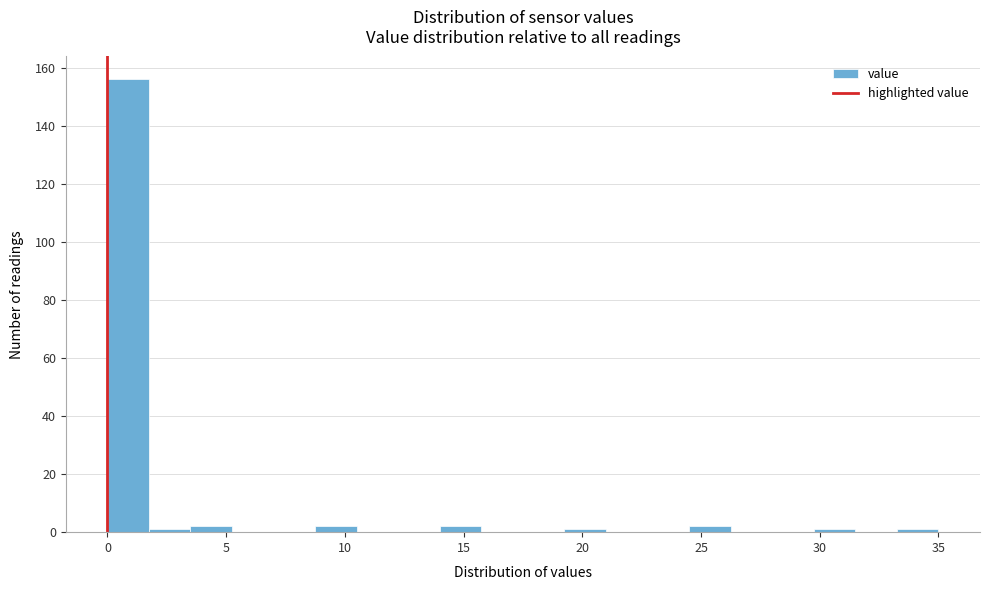

Around what value on the x-axis is the tallest bar? Give the approximate position of its centre, as read against the axis.

1.0